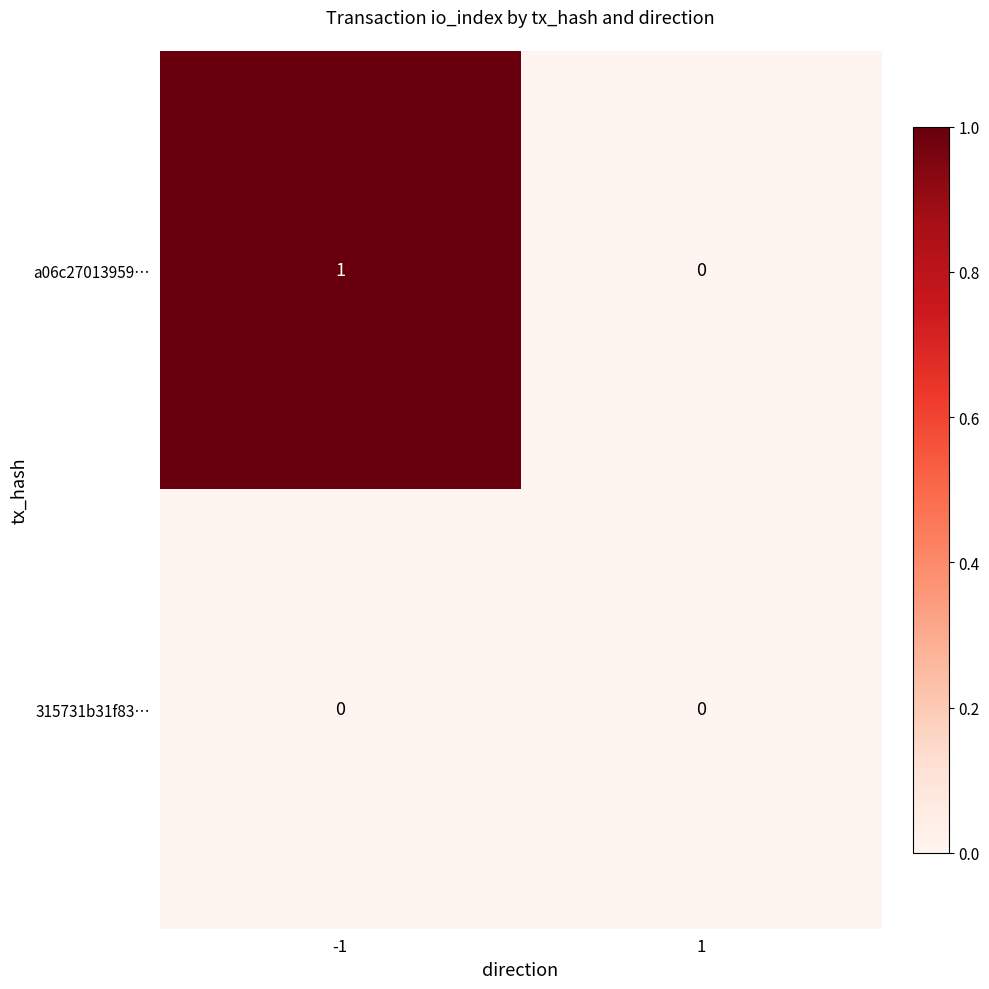

Which series has the widest spread of values?

a06c27013959…